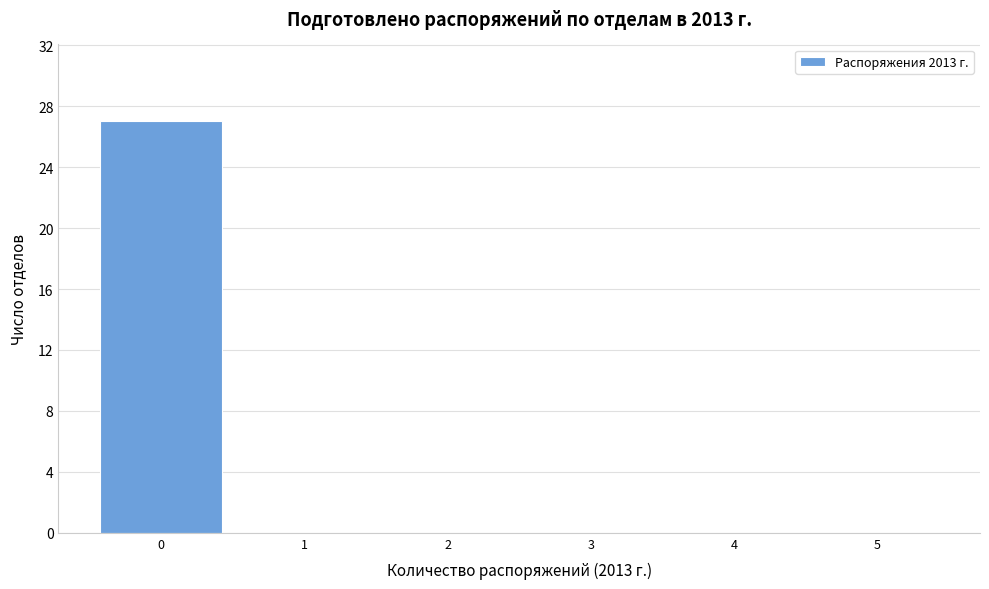

Reading left to right, list every bar in this chart as the range it spans on the x-axis followed by its height. The values are not printed on the chart, so give them approximately, as read against the axis.

-0.5 to 0.5: 27
0.5 to 1.5: 0
1.5 to 2.5: 0
2.5 to 3.5: 0
3.5 to 4.5: 0
4.5 to 5.5: 0